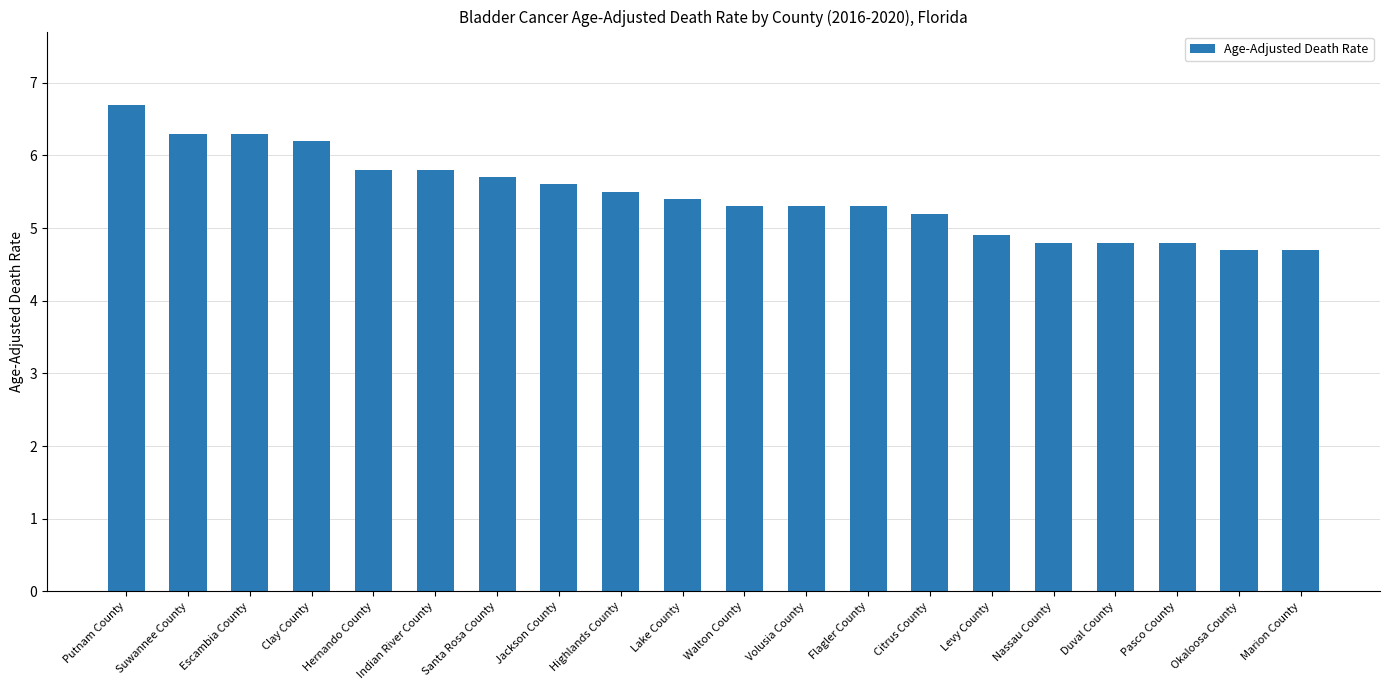

What is the label of the 11th bar from the right?

Lake County